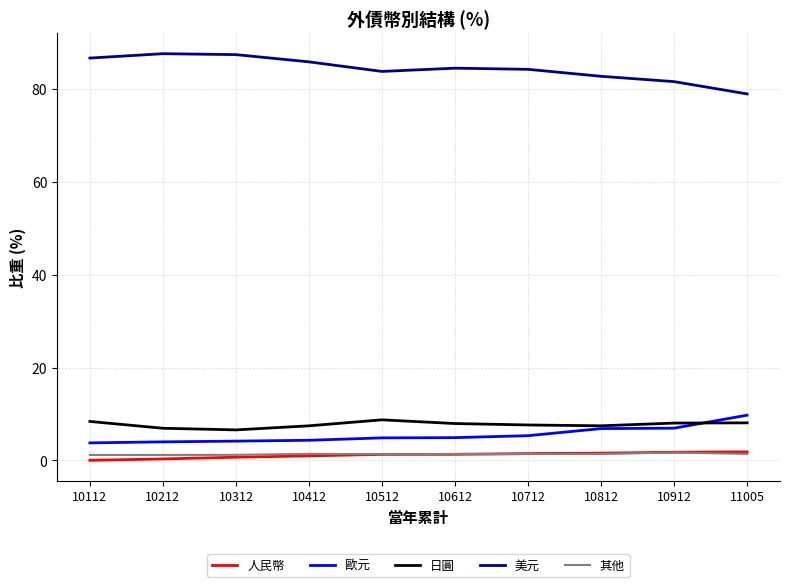

What are all the series names shown in the legend?

人民幣, 歐元, 日圓, 美元, 其他